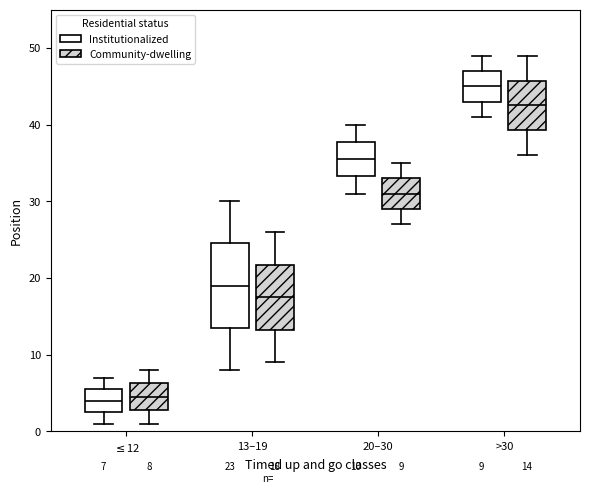

Which box is the tallest, from its lower edge to its upper edge?

13–19 (Institutionalized)